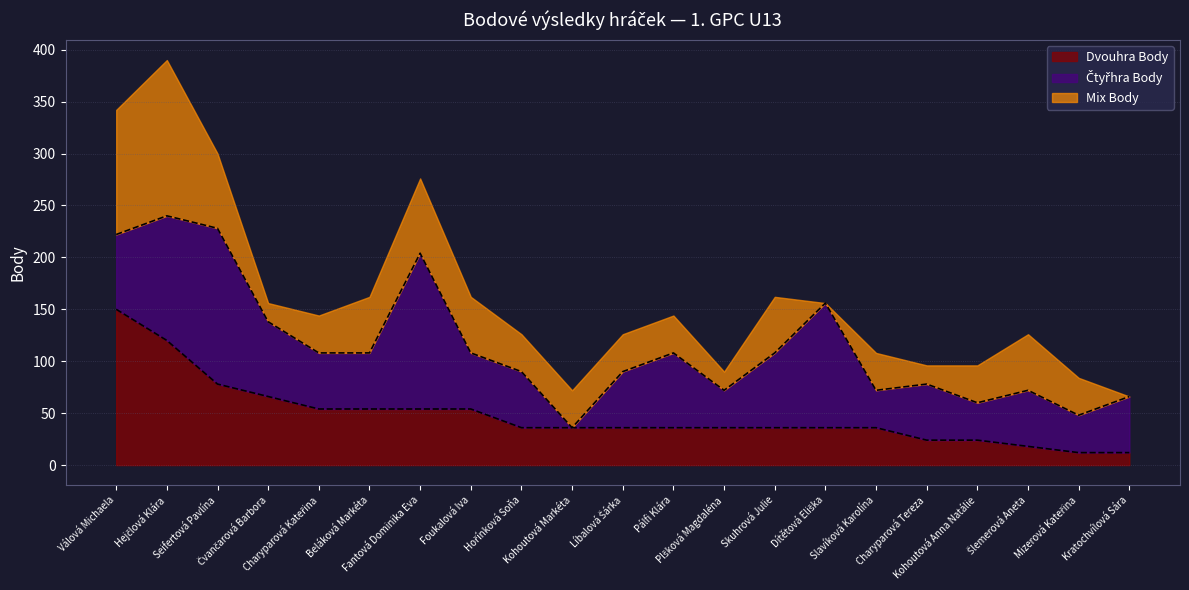

What is the label of the 2nd point from the right?

Mizerová Kateřina